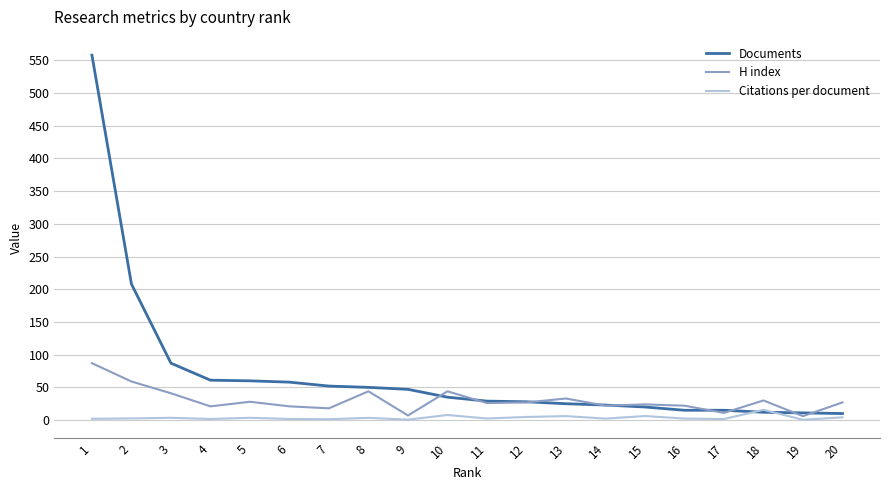

Which series has the widest spread of values?

Documents